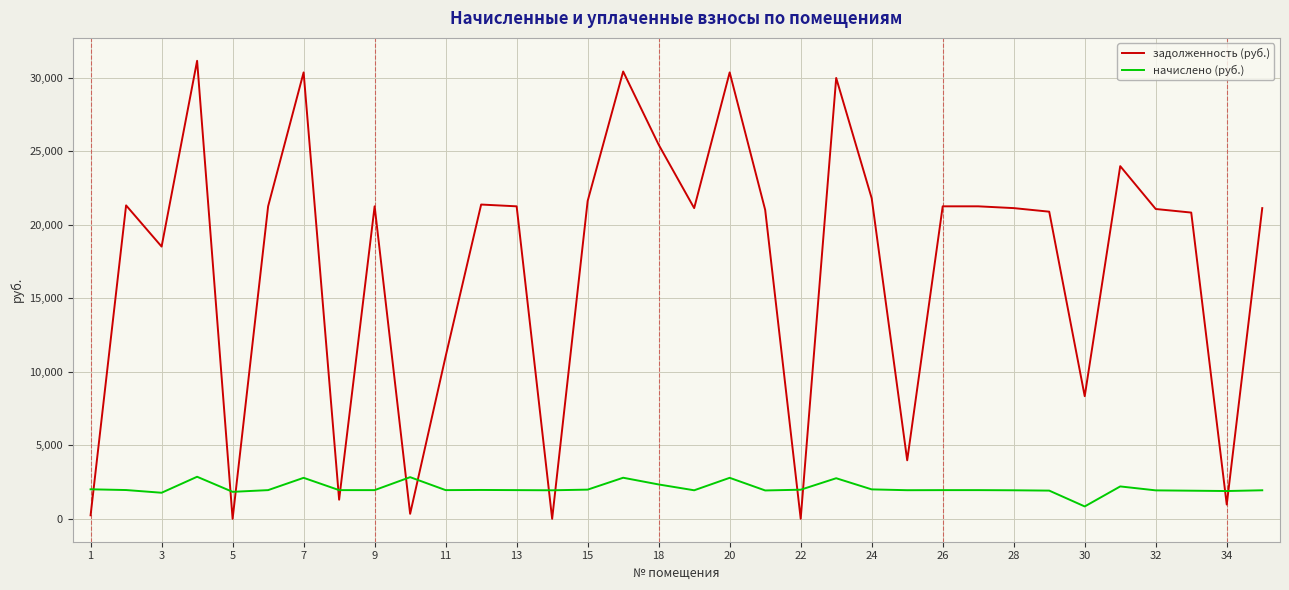

At how many categories does at least one series exceed 14196?

24